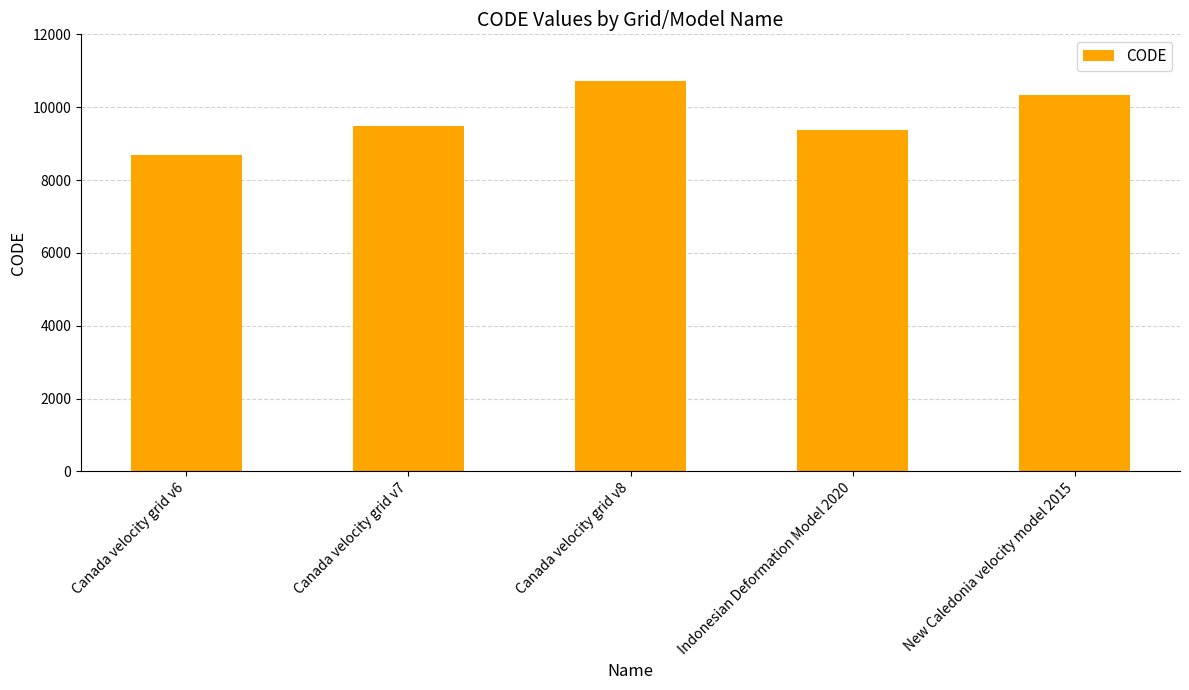

What is the smallest value displayed?

8676